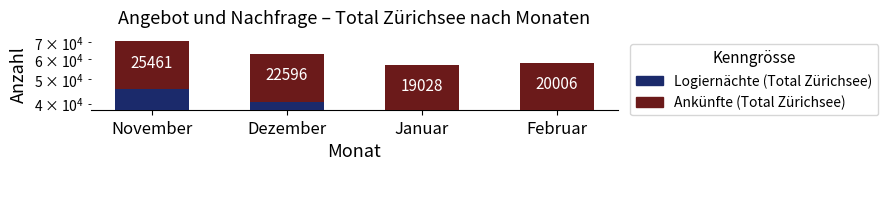

Which series changed the most between November and Dezember?

Logiernächte (Total Zürichsee)